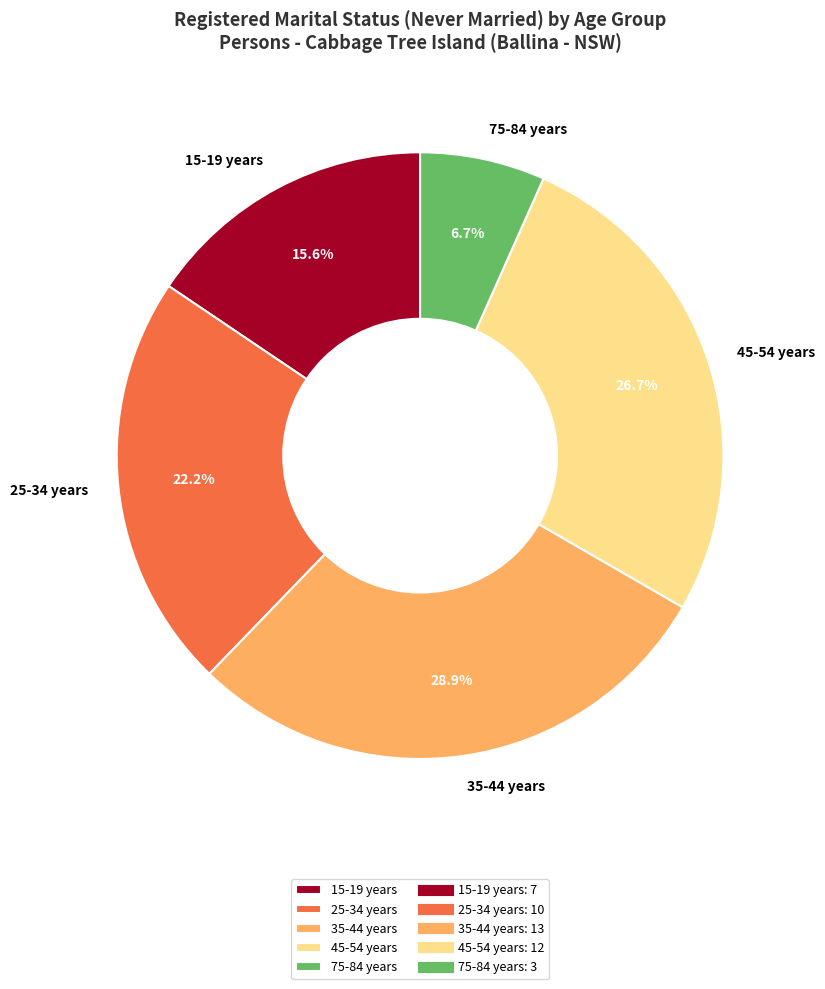

To the nearest percent, what is the difference between the 45-54 years and 25-34 years slice percentages?

4%